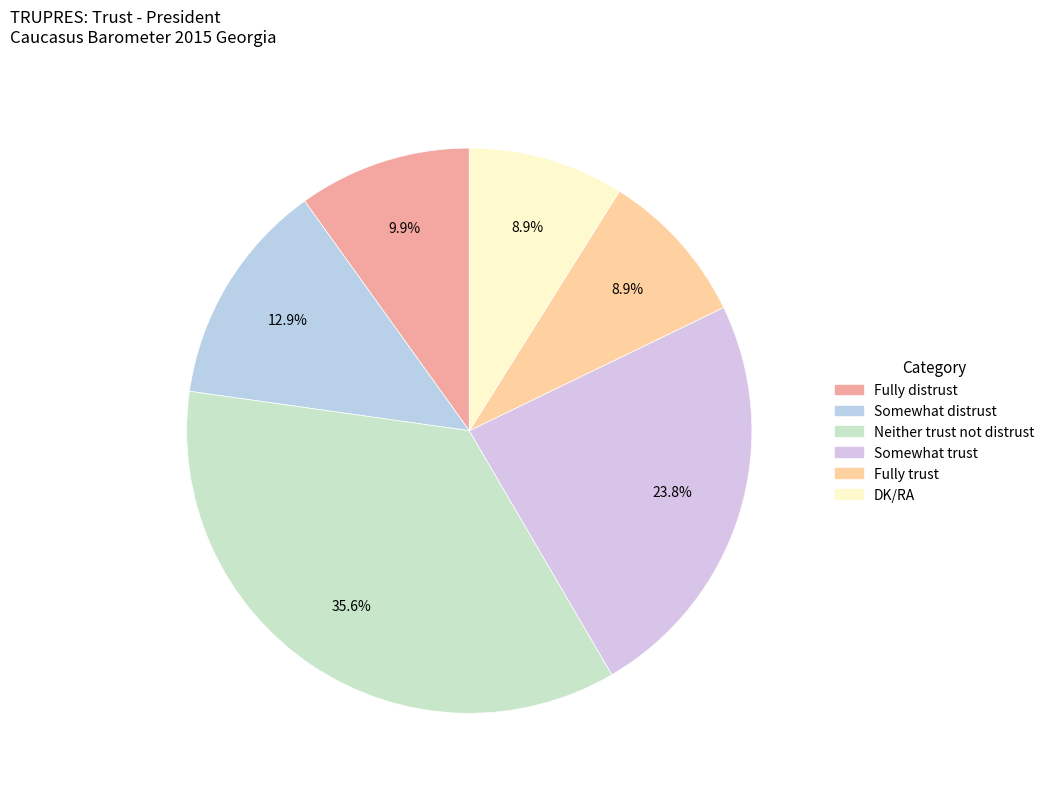

Rank the categories by value from lowest to highest.

Fully trust, DK/RA, Fully distrust, Somewhat distrust, Somewhat trust, Neither trust not distrust